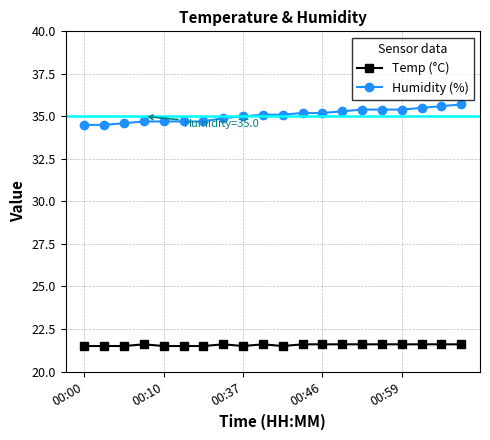

Rank the series by their average value, from highest to lowest.

Humidity (%), Temp (°C)